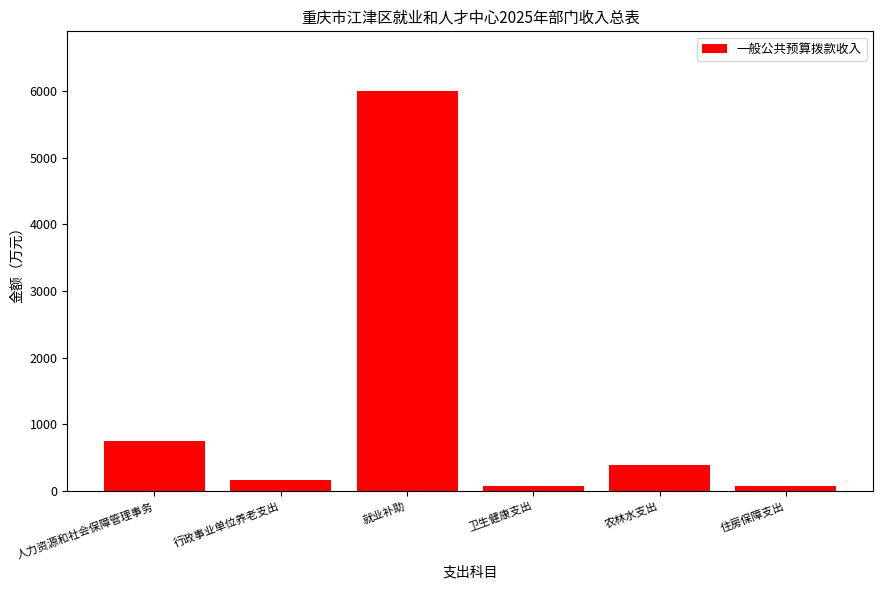

What is the difference between the maximum and minimum values?

5924.5